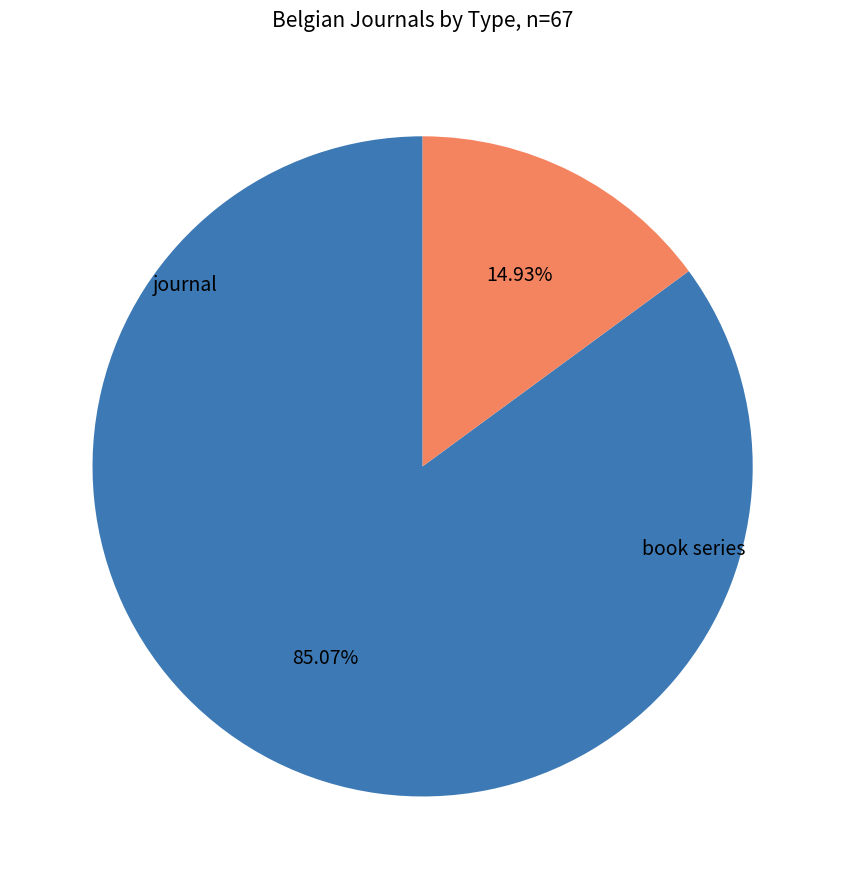

To the nearest percent, what is the average slice percentage?

50%